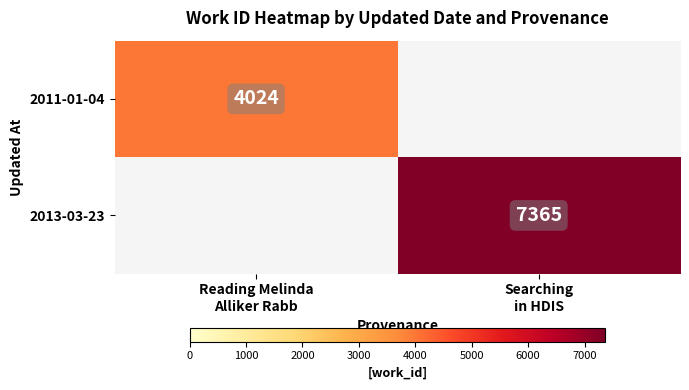

List the labels in order of 2011-01-04 value, smallest first.

Reading Melinda Alliker Rabb, Searching in HDIS